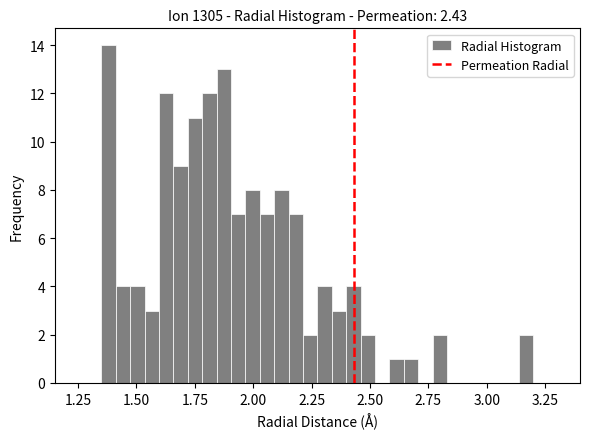

Around what value on the x-axis is the tallest bar? Give the approximate position of its centre, as read against the axis.

1.40